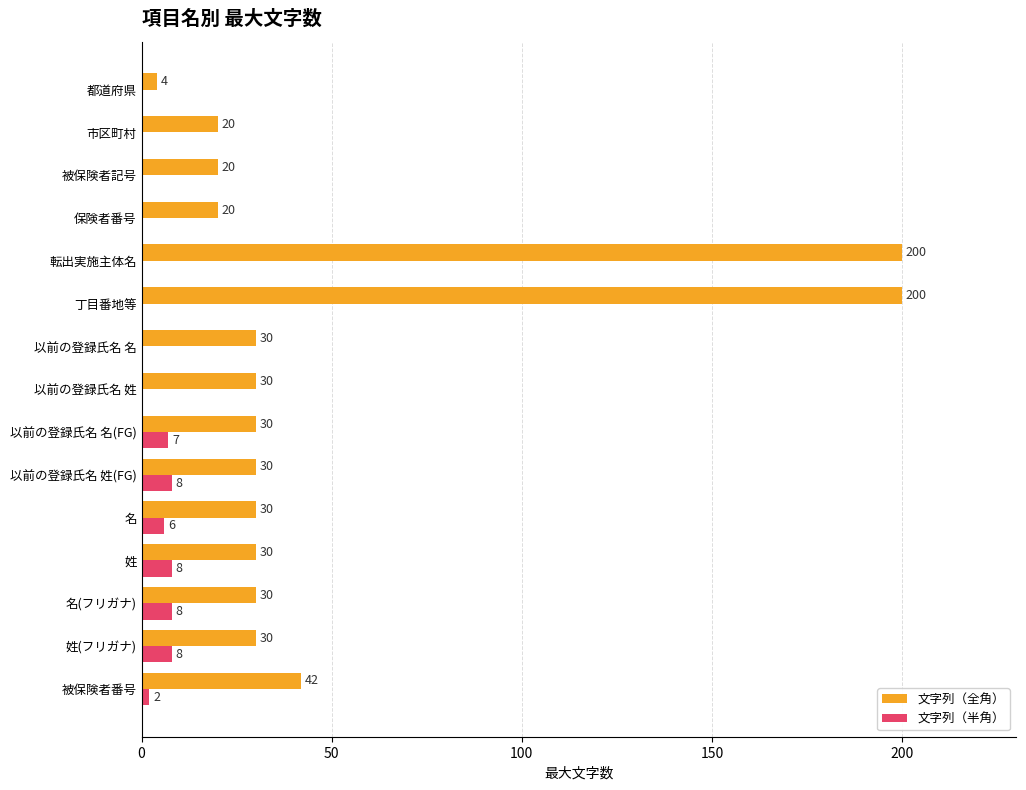

What is the greatest value displayed?

200